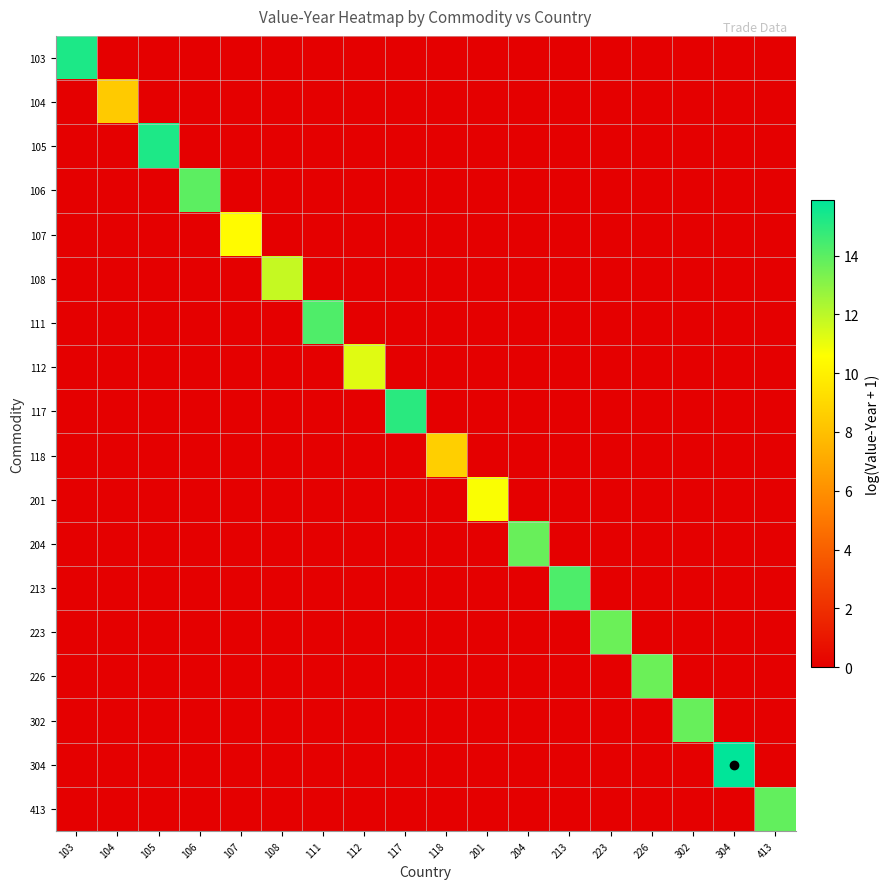

How many data points does each series have?

18